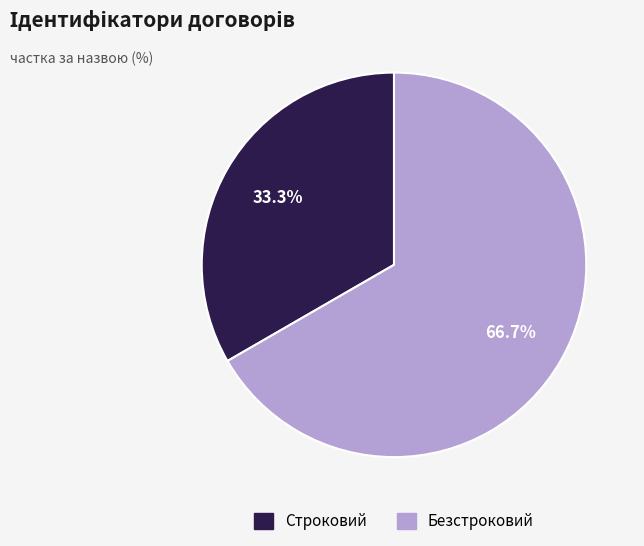

To the nearest percent, what percentage of the pie is Безстроковий?

67%